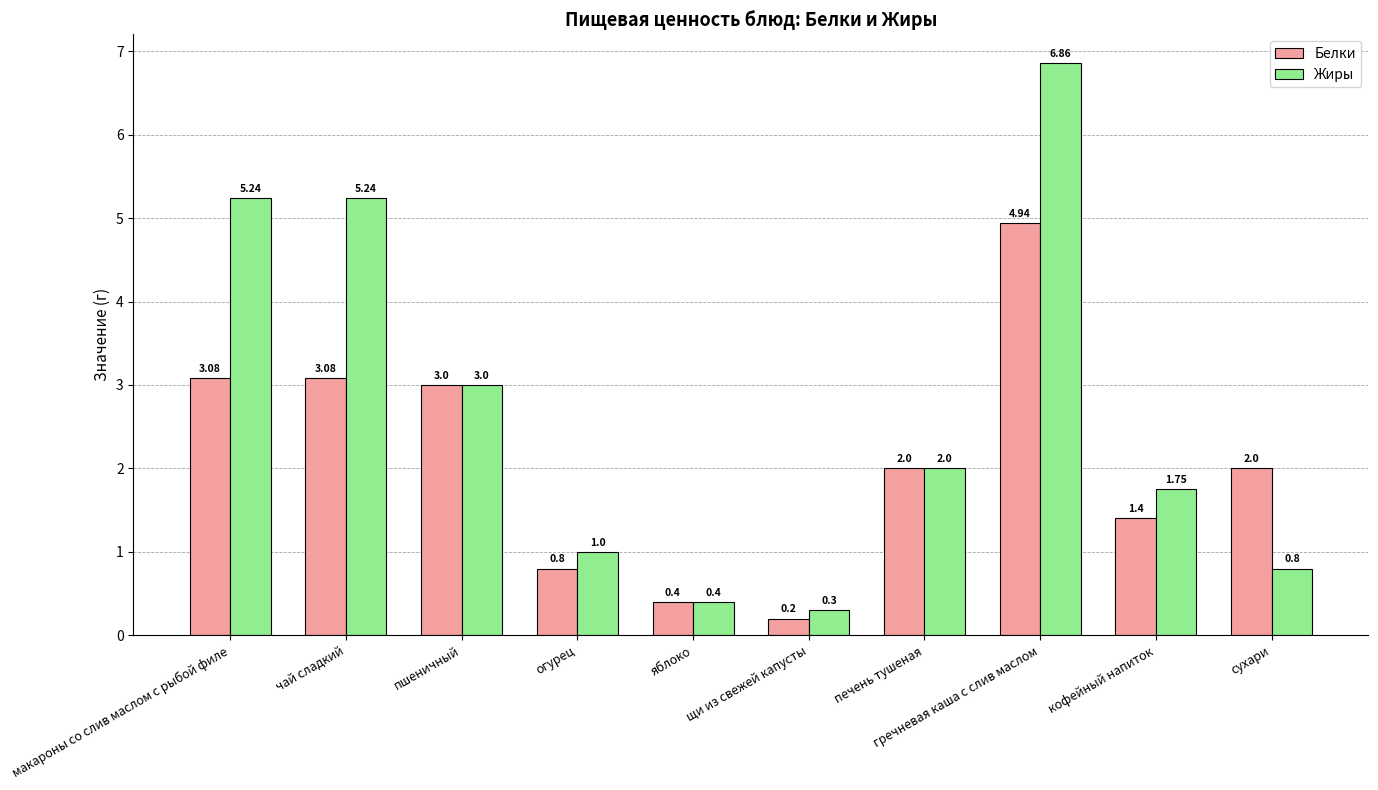

What is the approximate value of Жиры at яблоко?

0.4